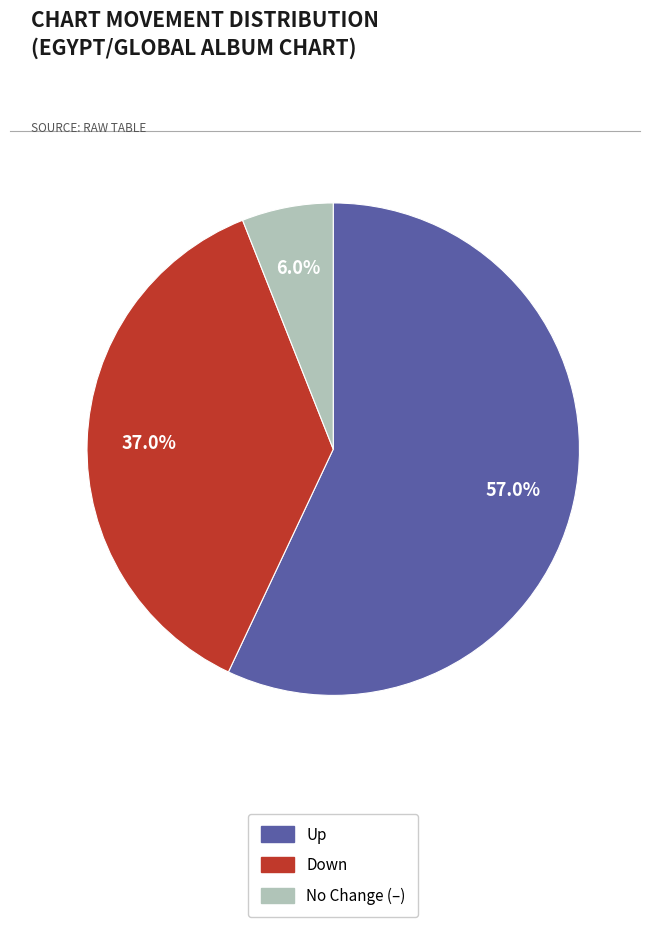

Is there any slice that represents more than half of the pie?

Yes